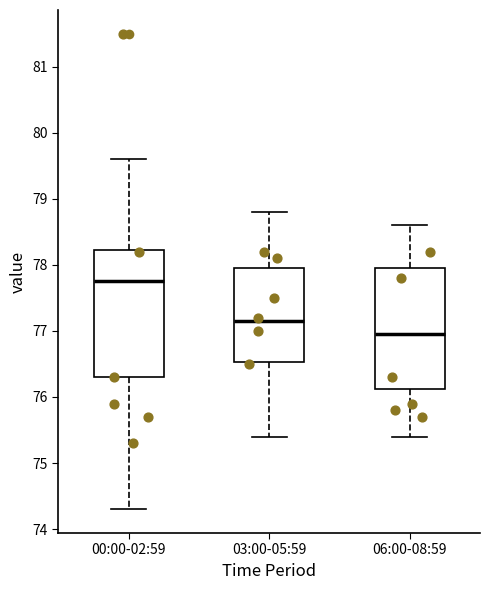

Which box's median line is the lowest?

06:00-08:59